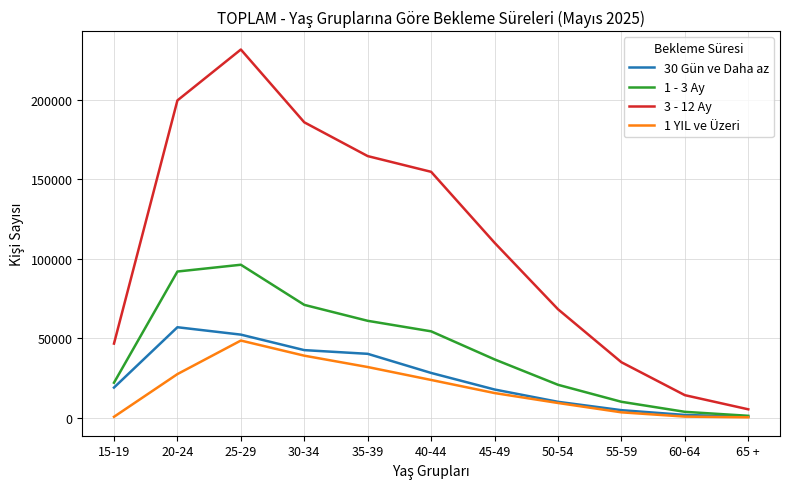

Which series has the widest spread of values?

3 - 12 Ay